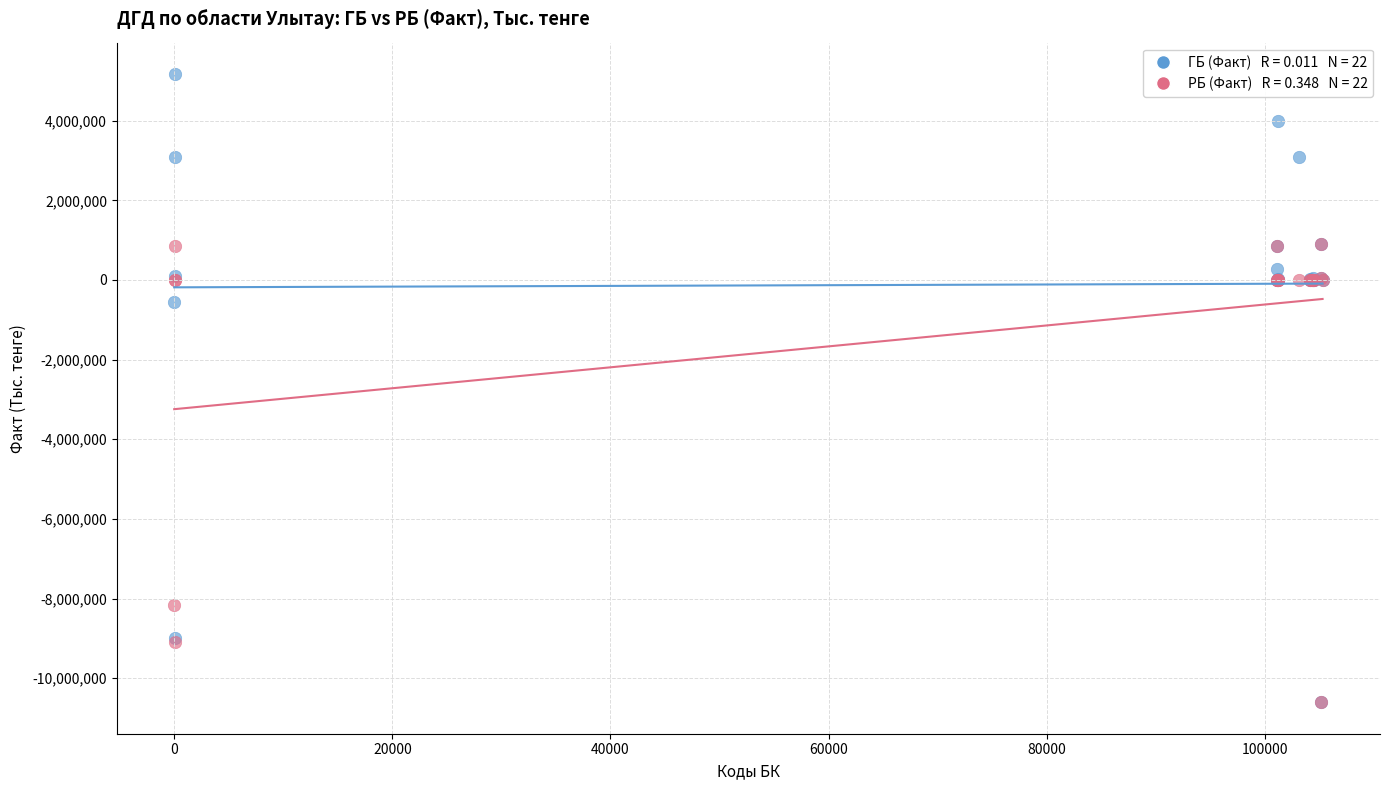

Across all series, what Y value is closest to -2716827?

-559887